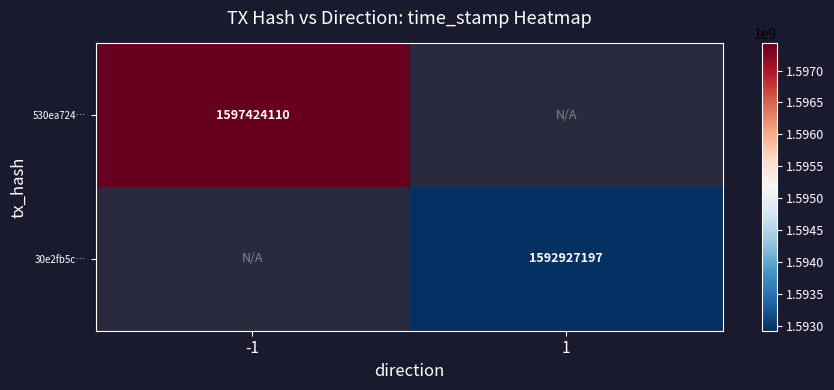

Which has a higher value, 1 or -1?

-1